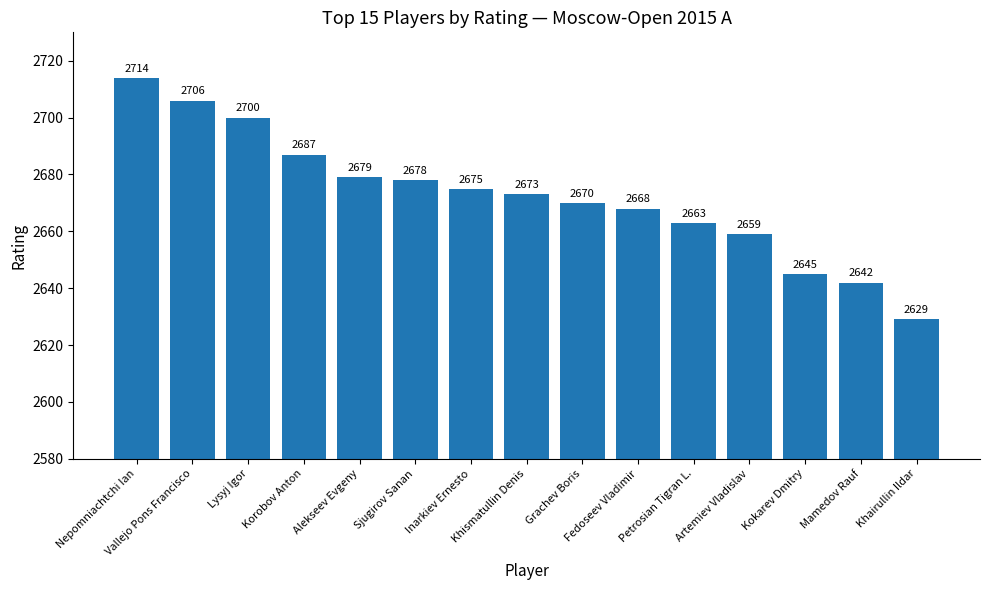

Where is the data nearest to the value 2671?

Grachev Boris